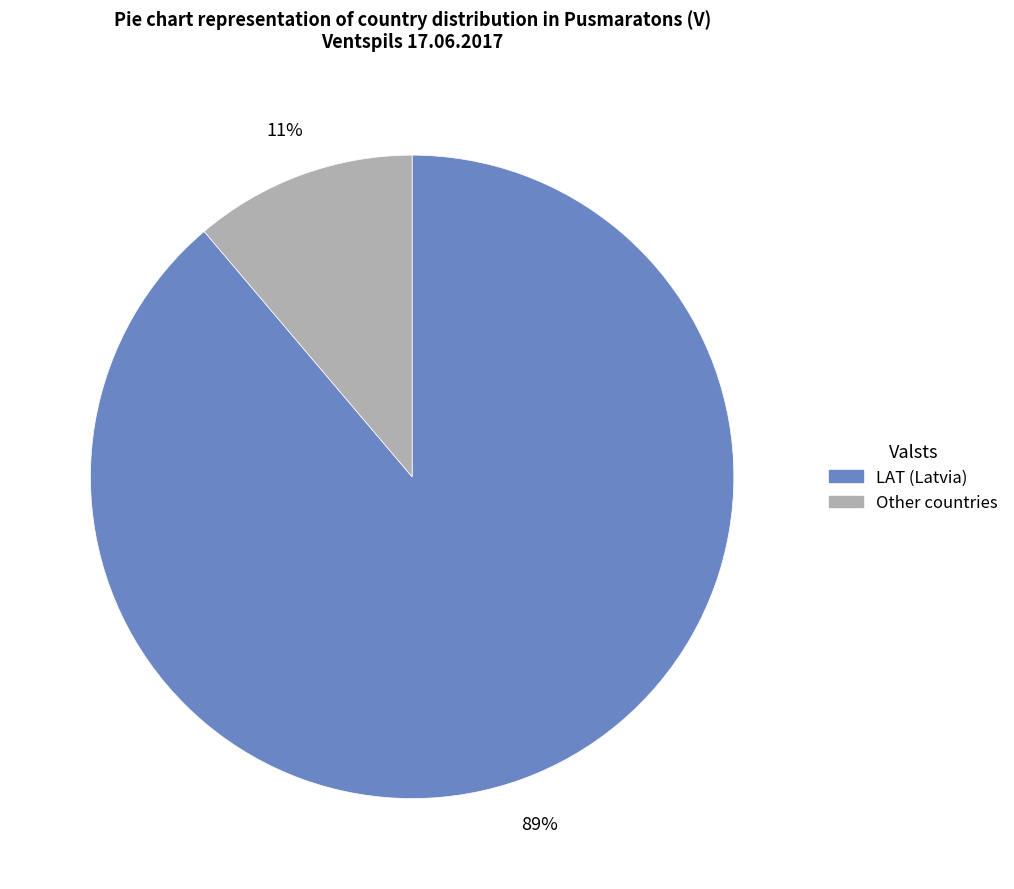

Combined, do LAT and Other account for over 50%?

Yes